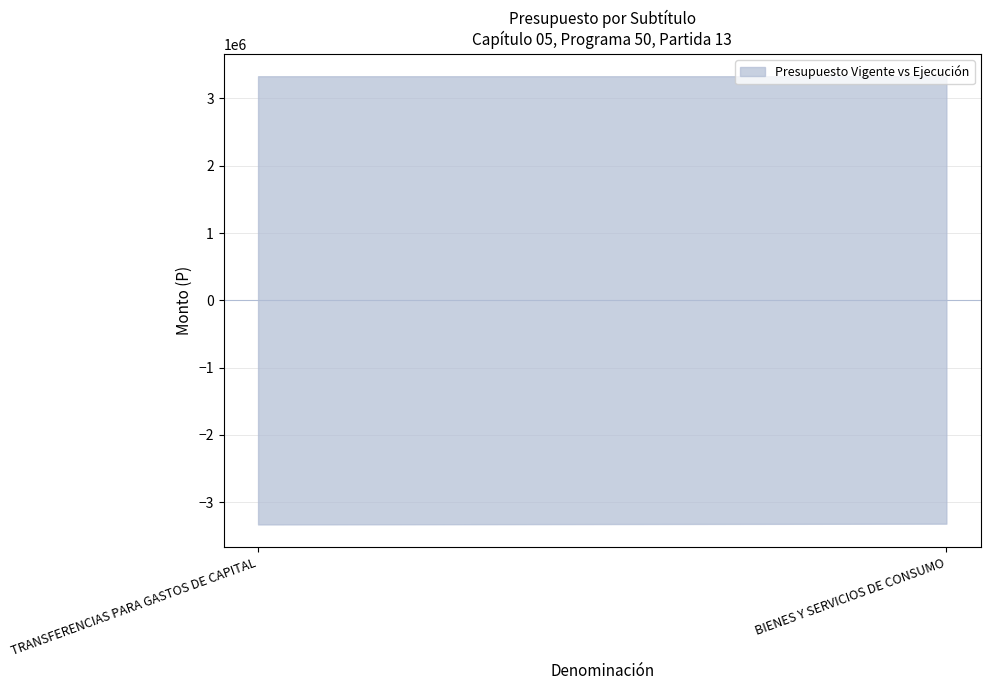

At which label does Presupuesto Vigente reach its minimum?

TRANSFERENCIAS PARA GASTOS DE CAPITAL